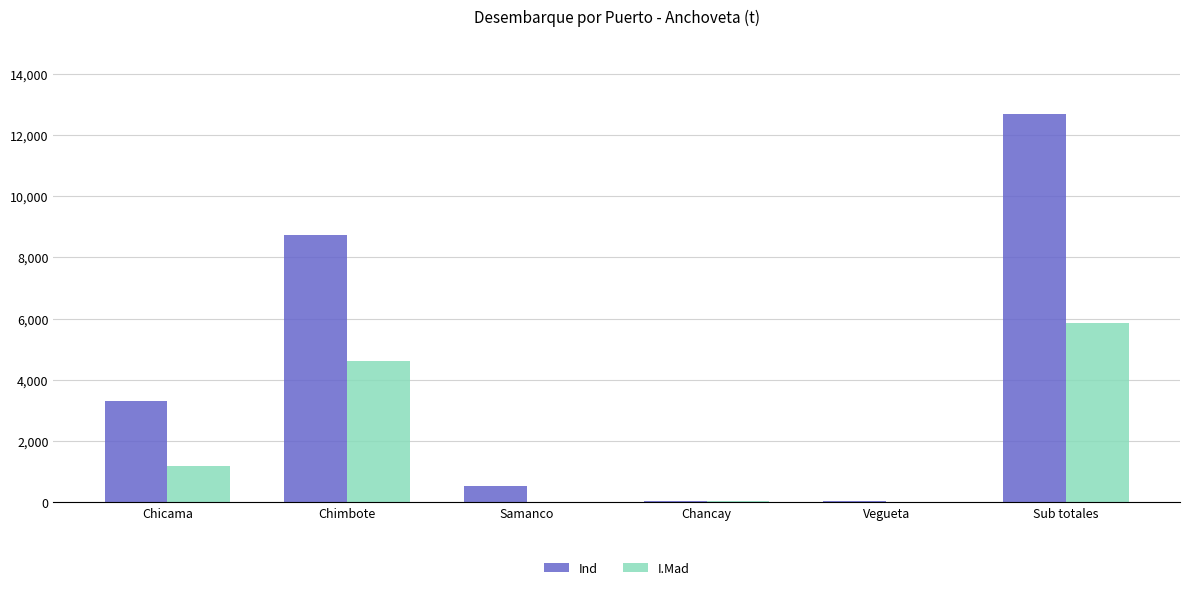

What are all the series names shown in the legend?

Ind, I.Mad